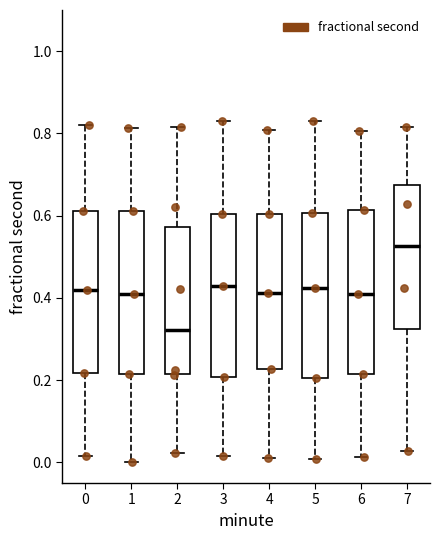

Where does the median line of the box at x = 1 sit on the y-axis? The values are not printed on the chart, so give them approximately, as read against the axis.

0.42